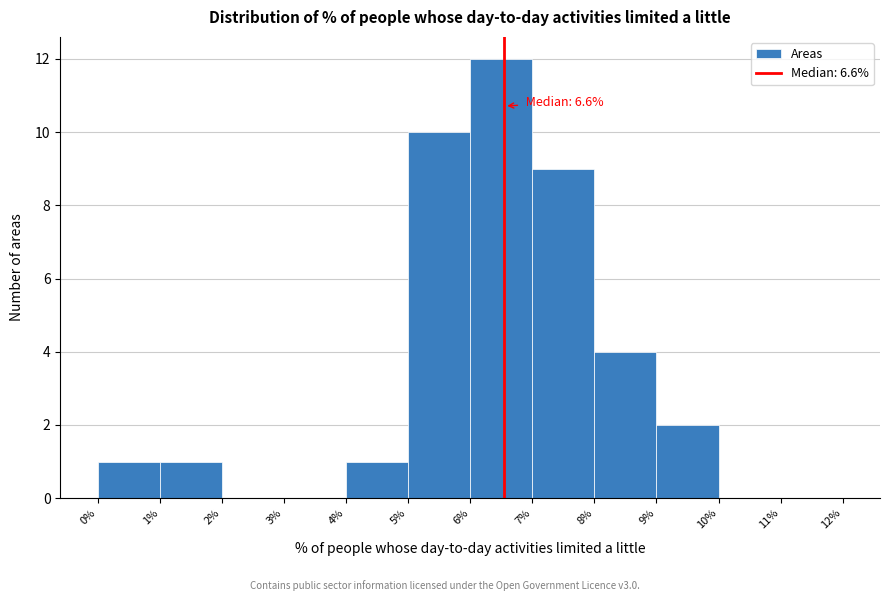

Which range on the x-axis has the tallest bar?

6% to 7%